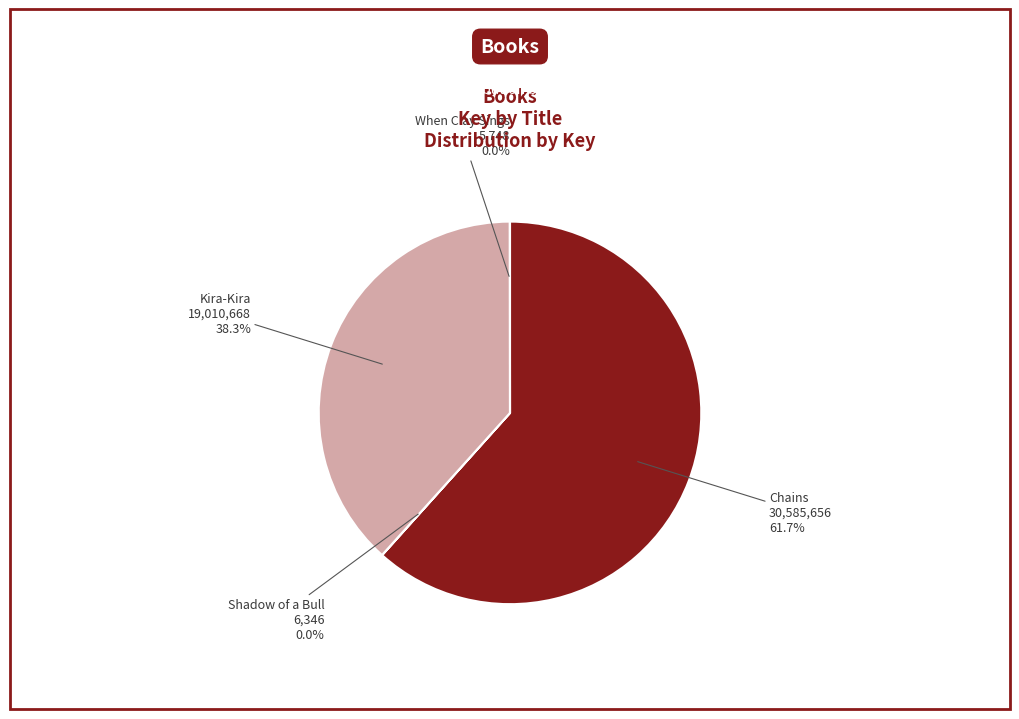

What percentage do Chains and Kira-Kira together represent?

100.0%